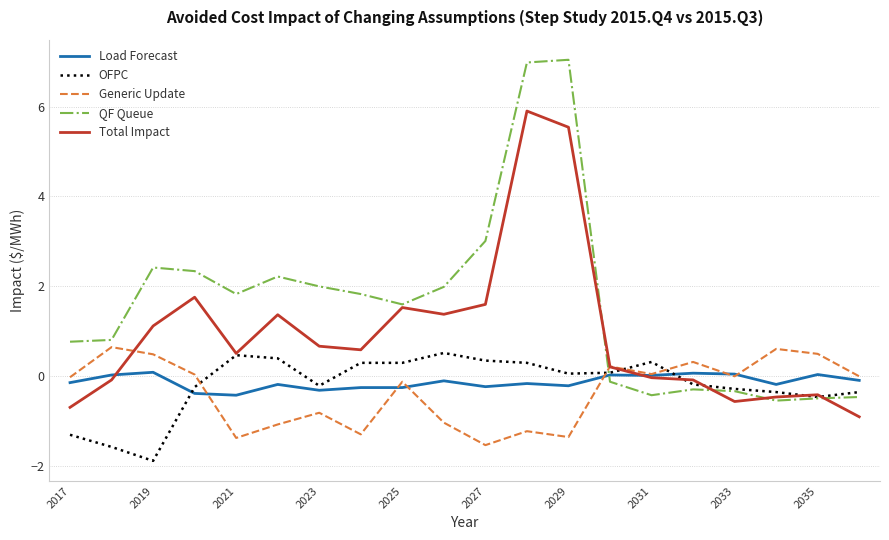

Which series has the widest spread of values?

QF Queue